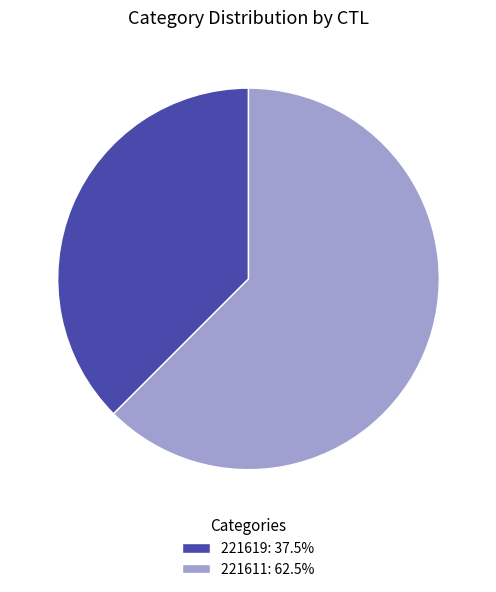

Combined, do 221619: 37.5% and 221611: 62.5% account for over 50%?

Yes